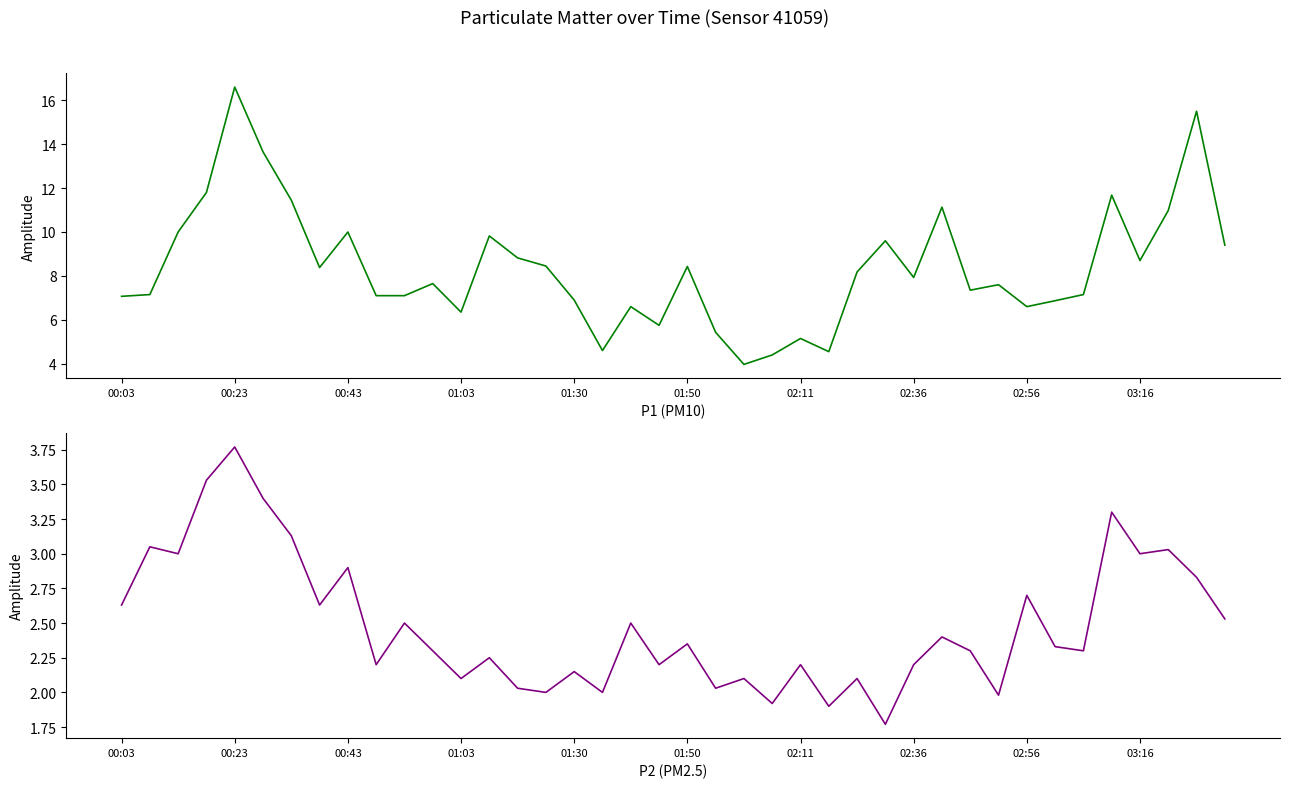

Between 19 and 15, which is larger?

15